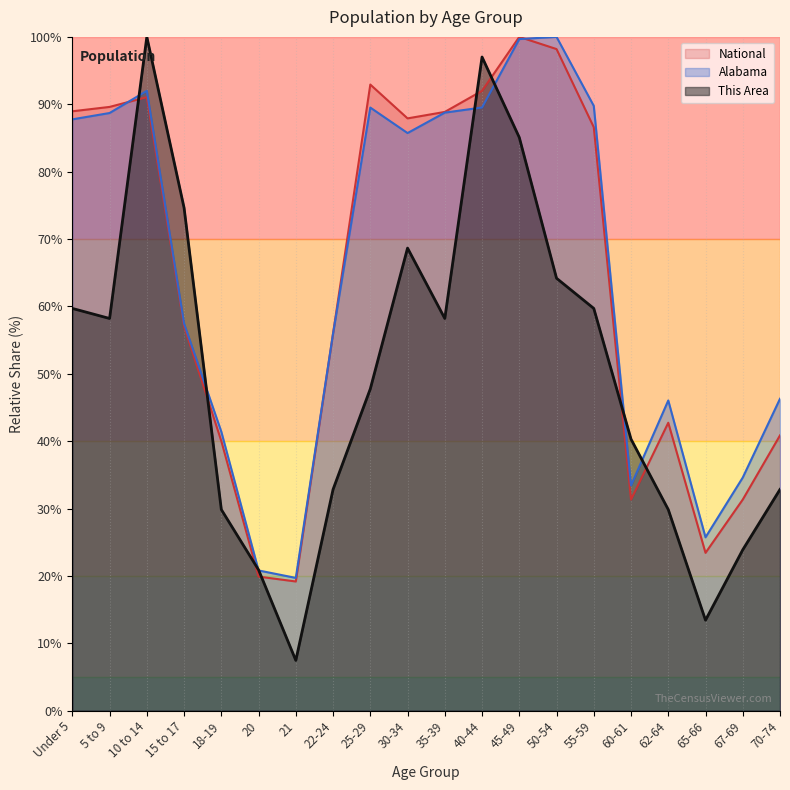

The value of Alabama at 15 to 17 is 57.4. True or false?

True